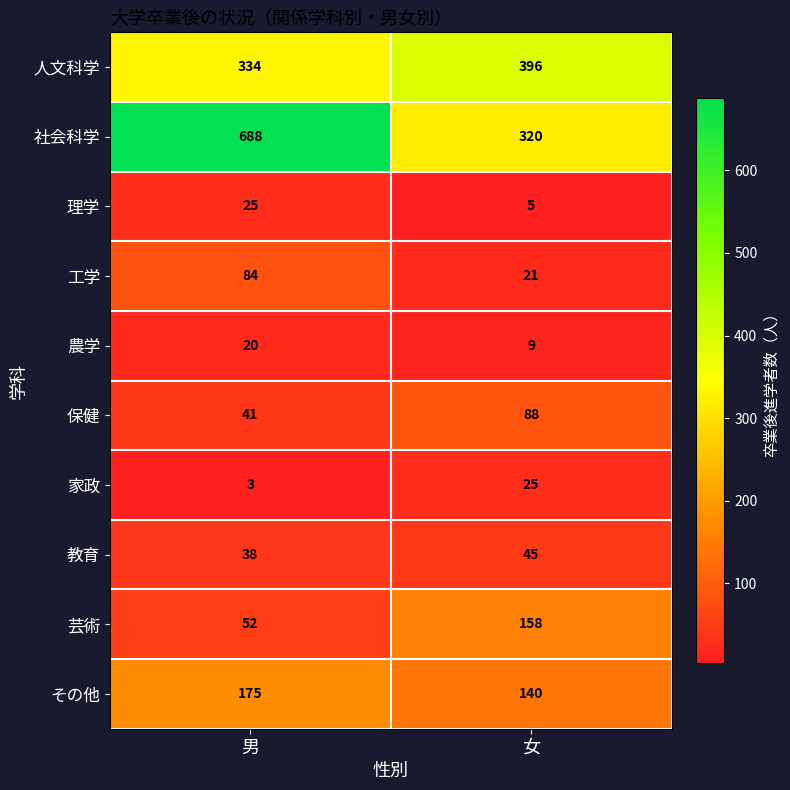

At which category does the chart reach its peak across all series?

男